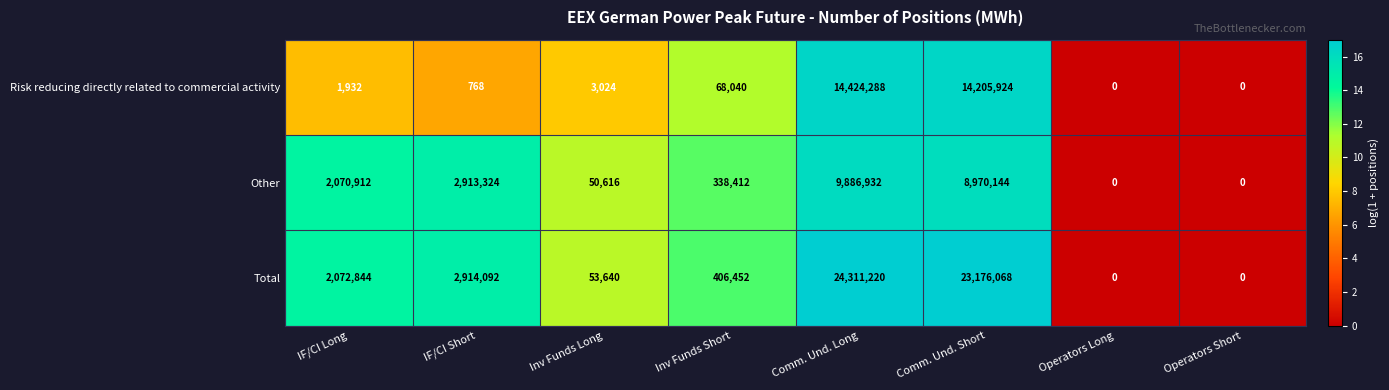

Which series has the widest spread of values?

Total